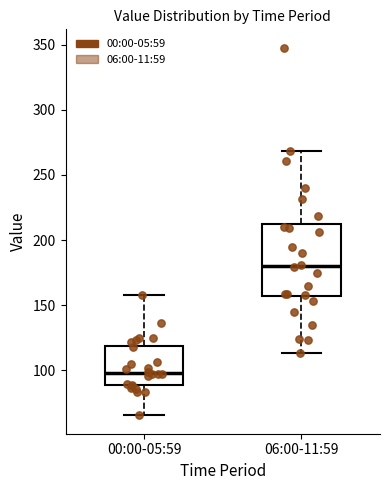

Reading left to right, transcribe this box plot: for each box, give where its median line is, the range the box spans, and where its two whiskers end, as read against the y-axis. The values are not printed on the chart, so give them approximately, as read against the axis.

00:00-05:59: median 100, box 90 to 120, whiskers 65 to 160
06:00-11:59: median 180, box 155 to 210, whiskers 115 to 270